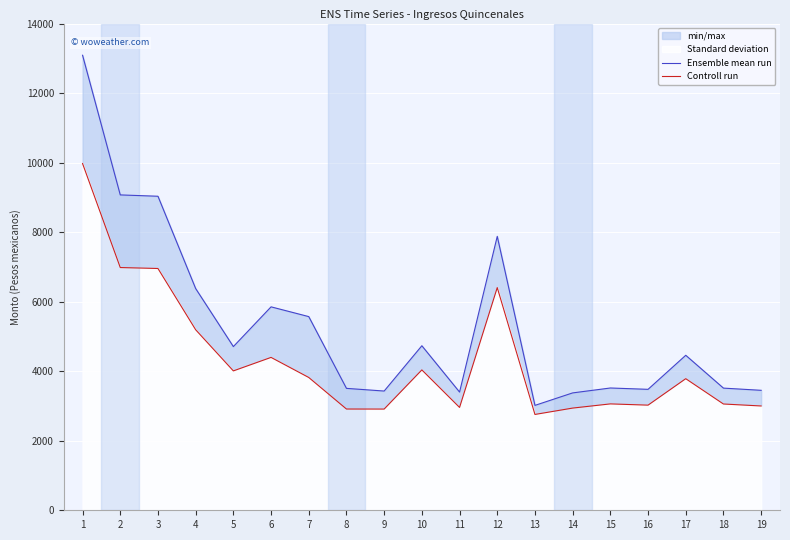

How many lines are shown in the chart?

2